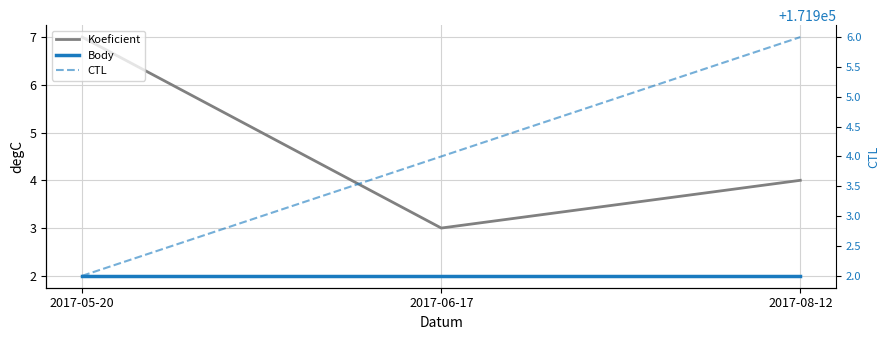

What is the total value across all series at 2017-08-12?

171912